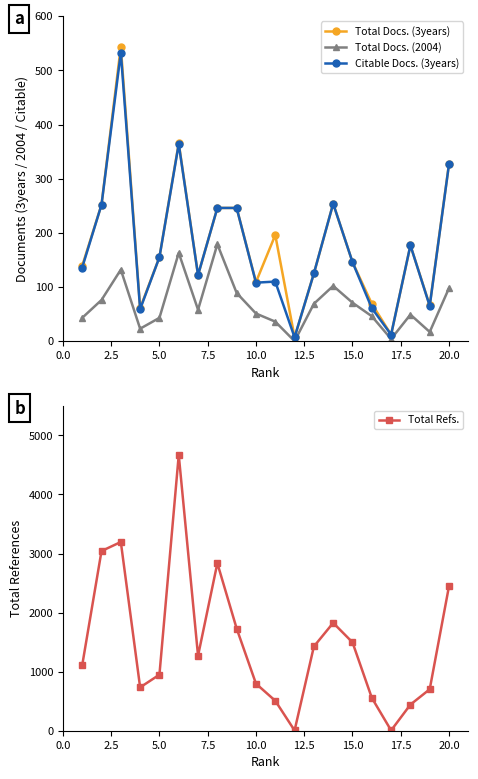

How many interior local peaks does the Total Refs. series have?

4